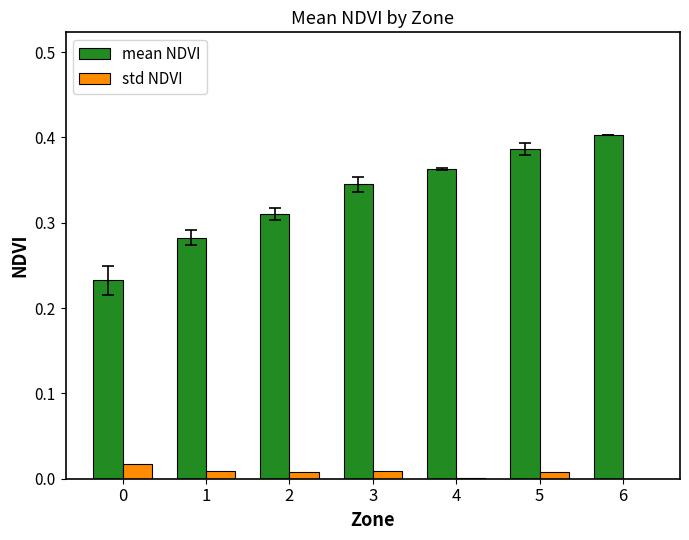

Which series has the largest total across all categories?

mean NDVI